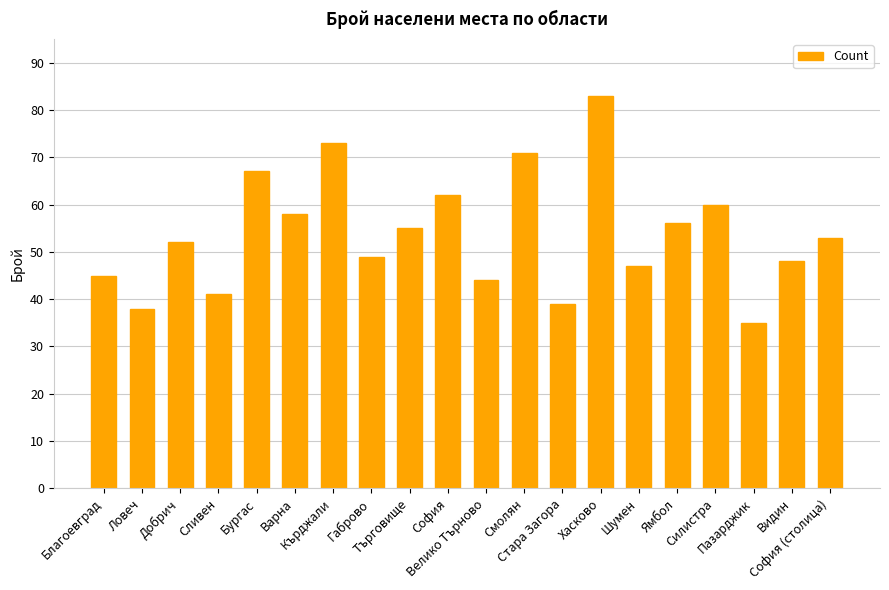

What is the label of the 12th bar from the right?

Търговище